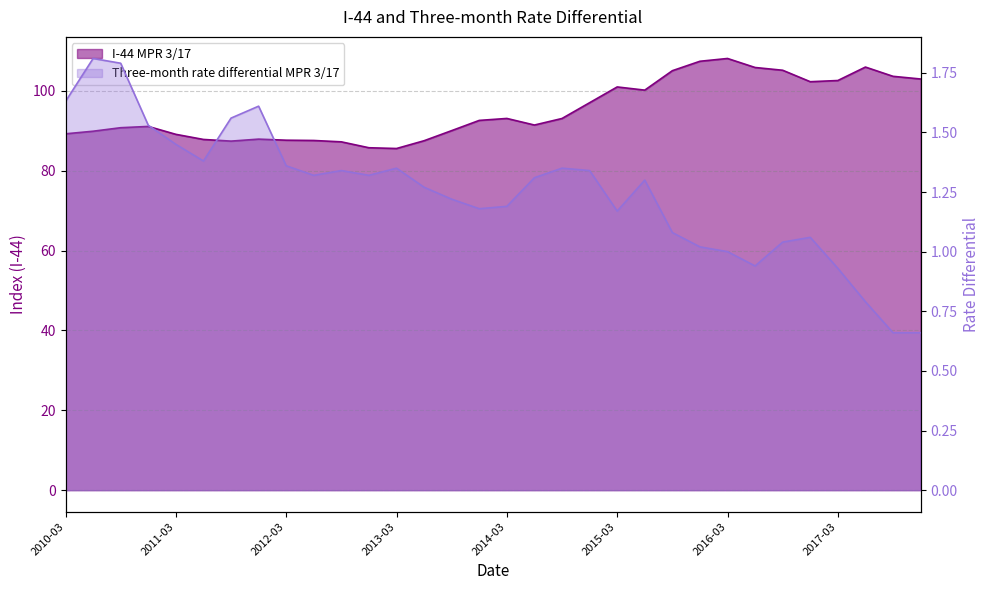

Between 2011-06-30 and 2011-09-30, which series saw the biggest shift?

I-44 MPR 3/17